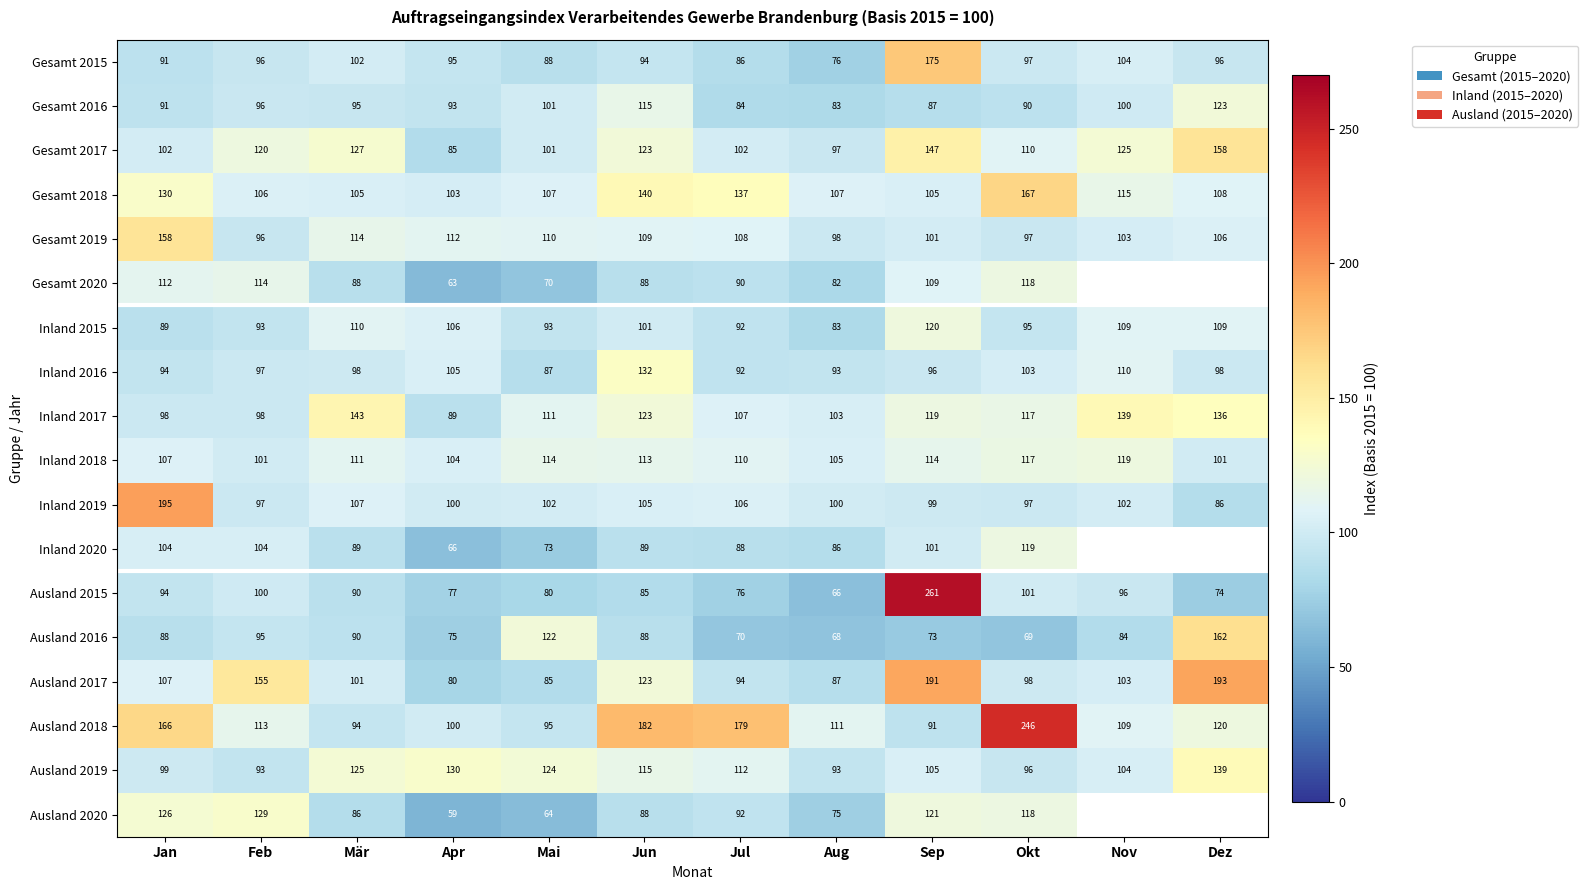

The Ausland 2019 series shows 58.7 at Sep. True or false?

False